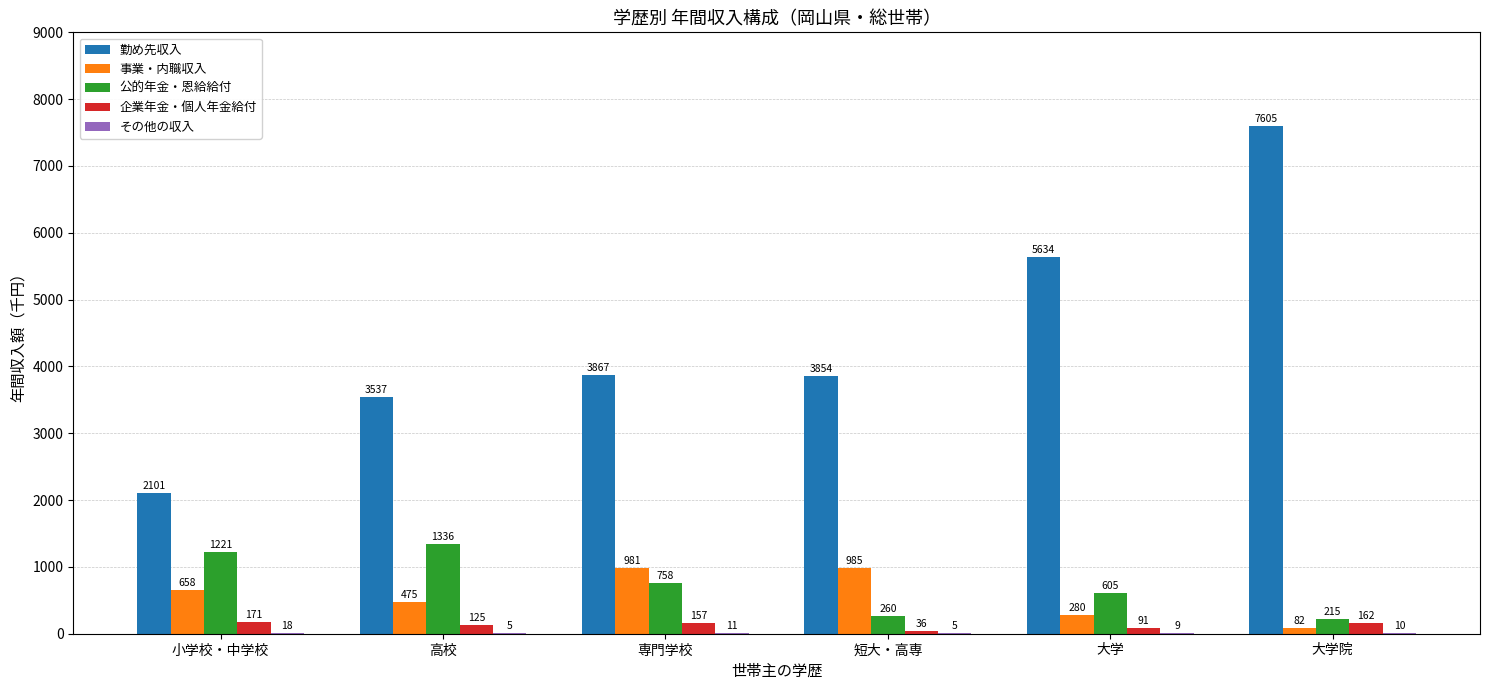

What is the highest value of the 公的年金・恩給給付 series?

1336